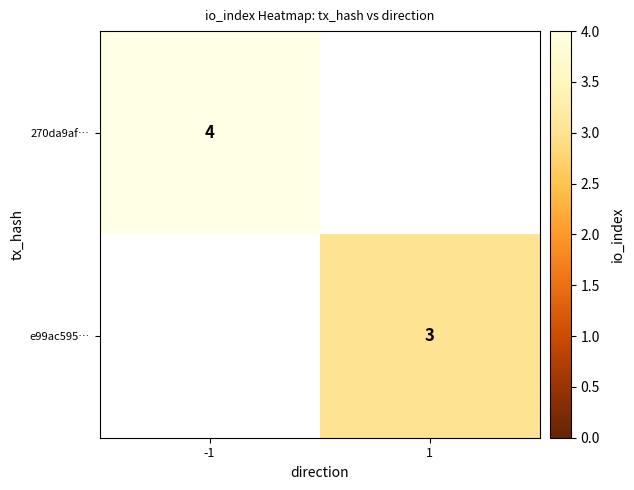

Is the value of e99ac595… at 1 greater than the value of 270da9af… at -1?

No